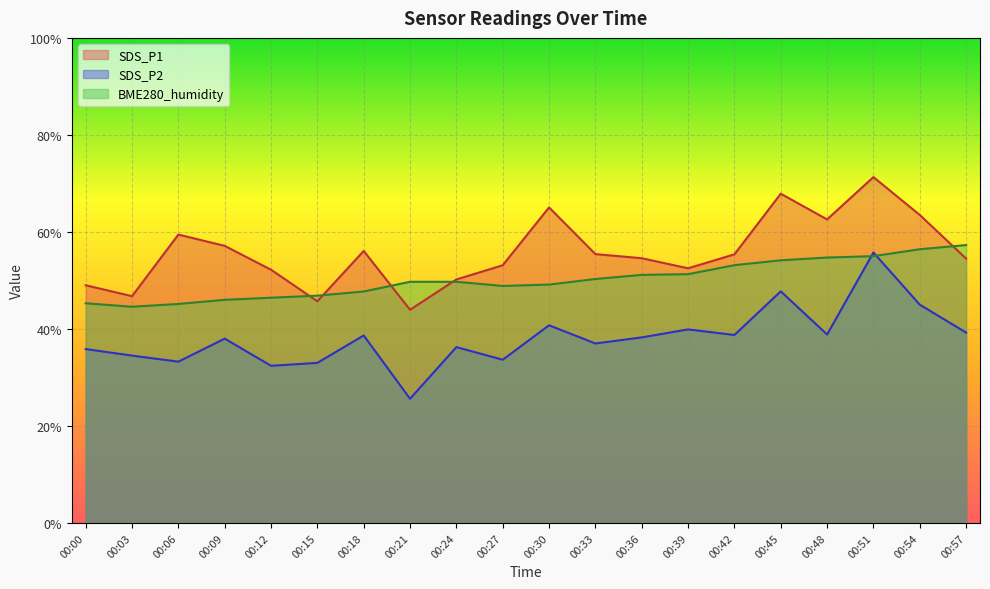

List the series in order of their overall mean, lowest first.

SDS_P2, BME280_humidity, SDS_P1